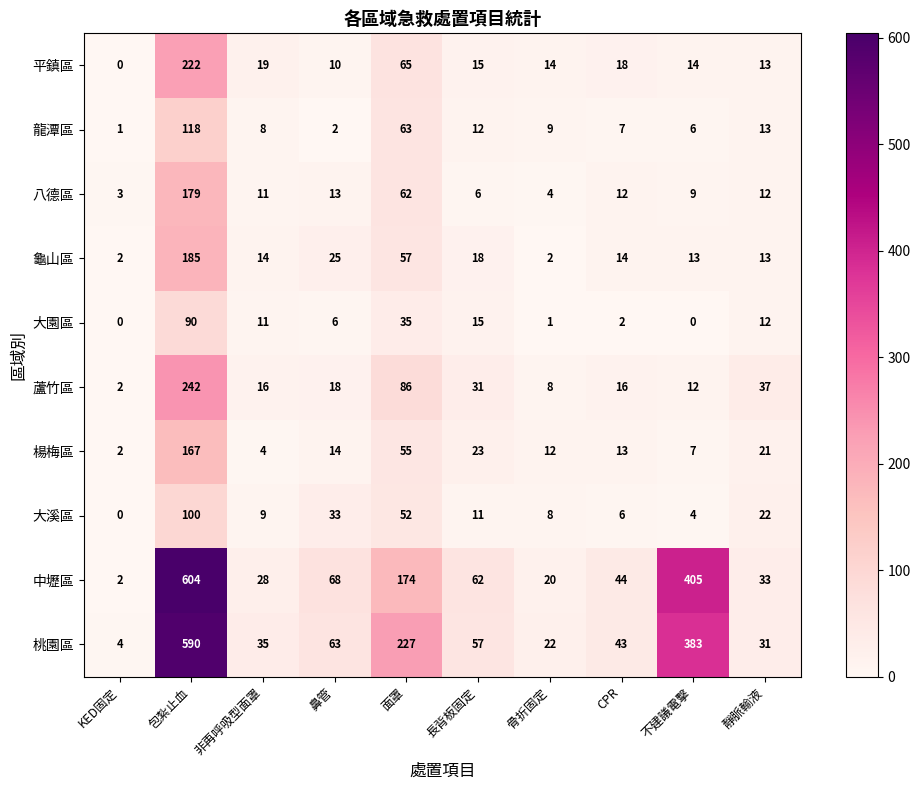

What value does the 龍潭區 series have at 面罩, to the nearest 10?

60